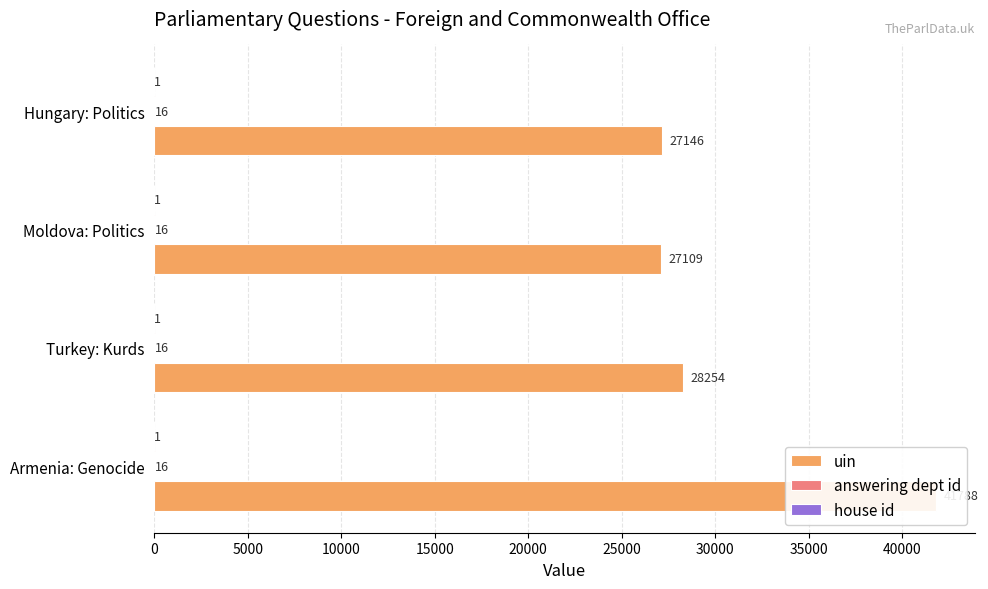

True or false: house id has a value of 0.4 at 10000.

False